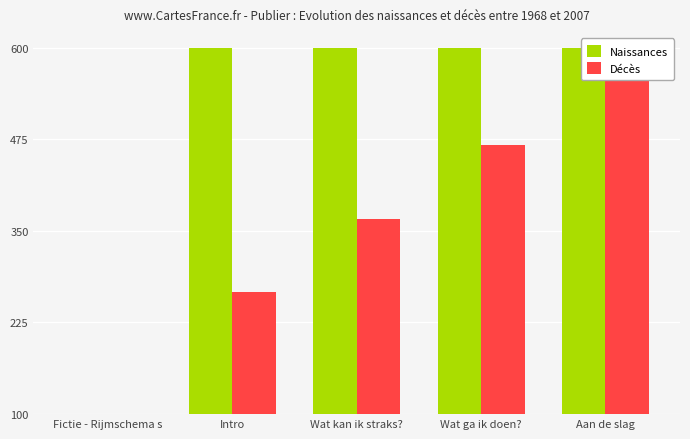

How many groups of bars are there?

5